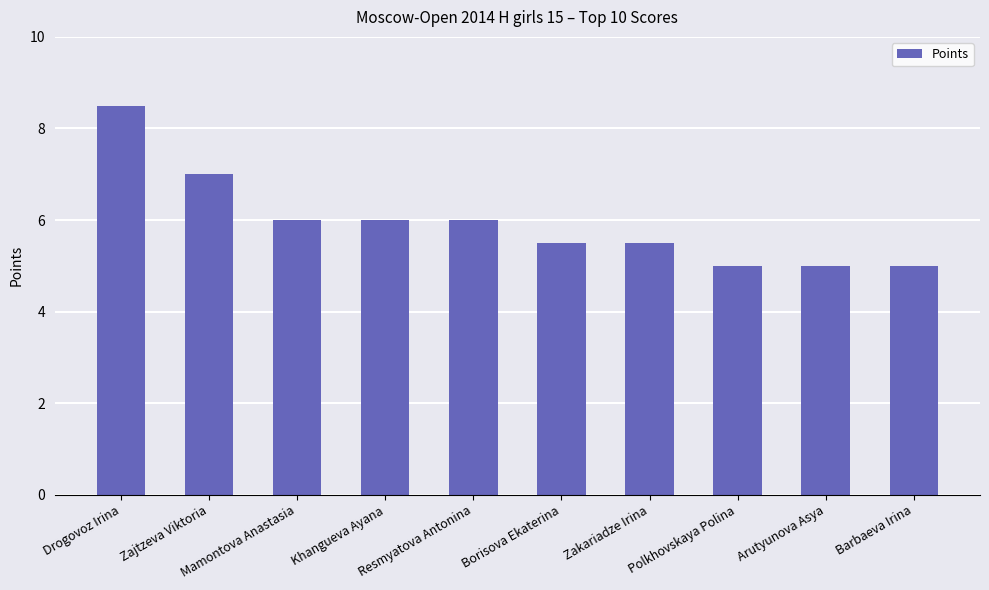

Which has a higher value, Resmyatova Antonina or Barbaeva Irina?

Resmyatova Antonina